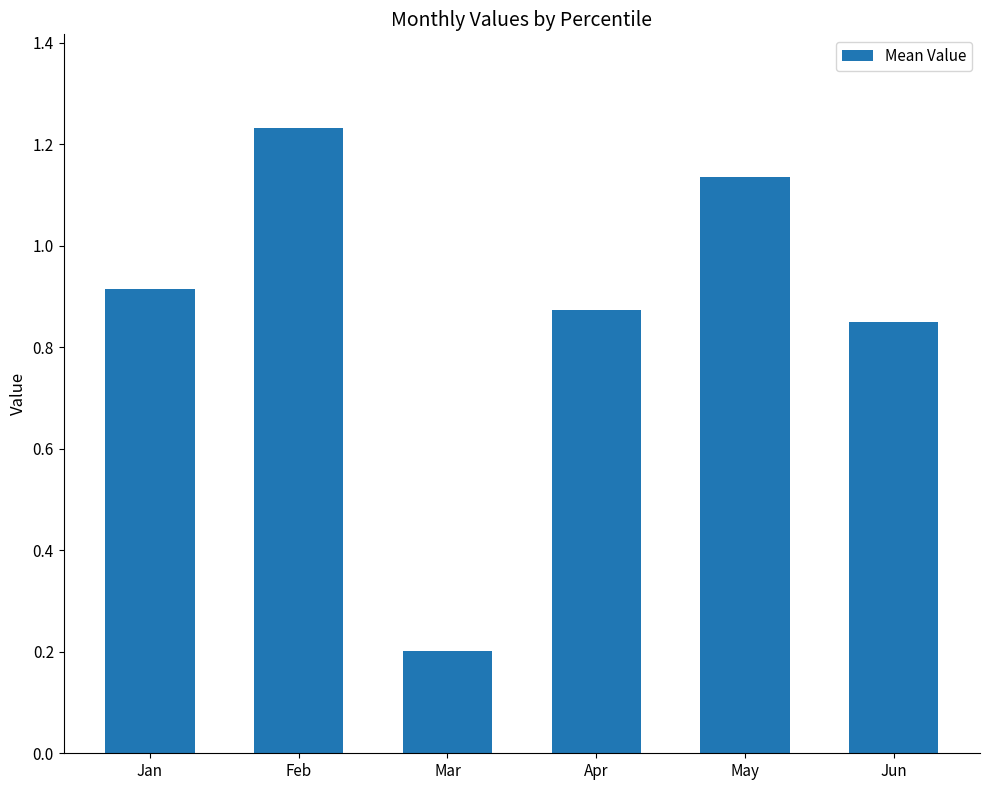

What is the smallest value displayed?

0.2